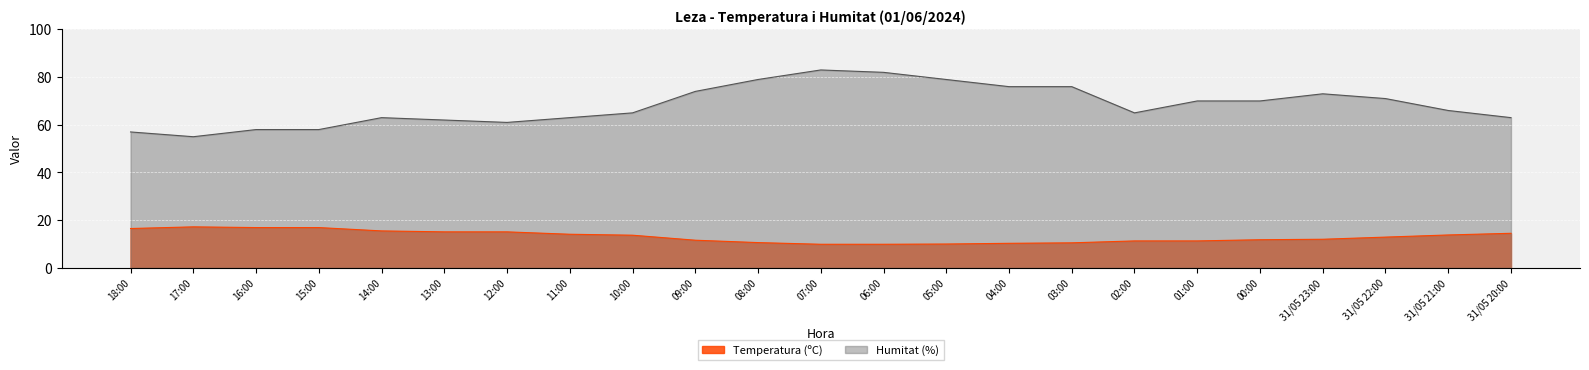

Which category has the highest value across all series?

07:00